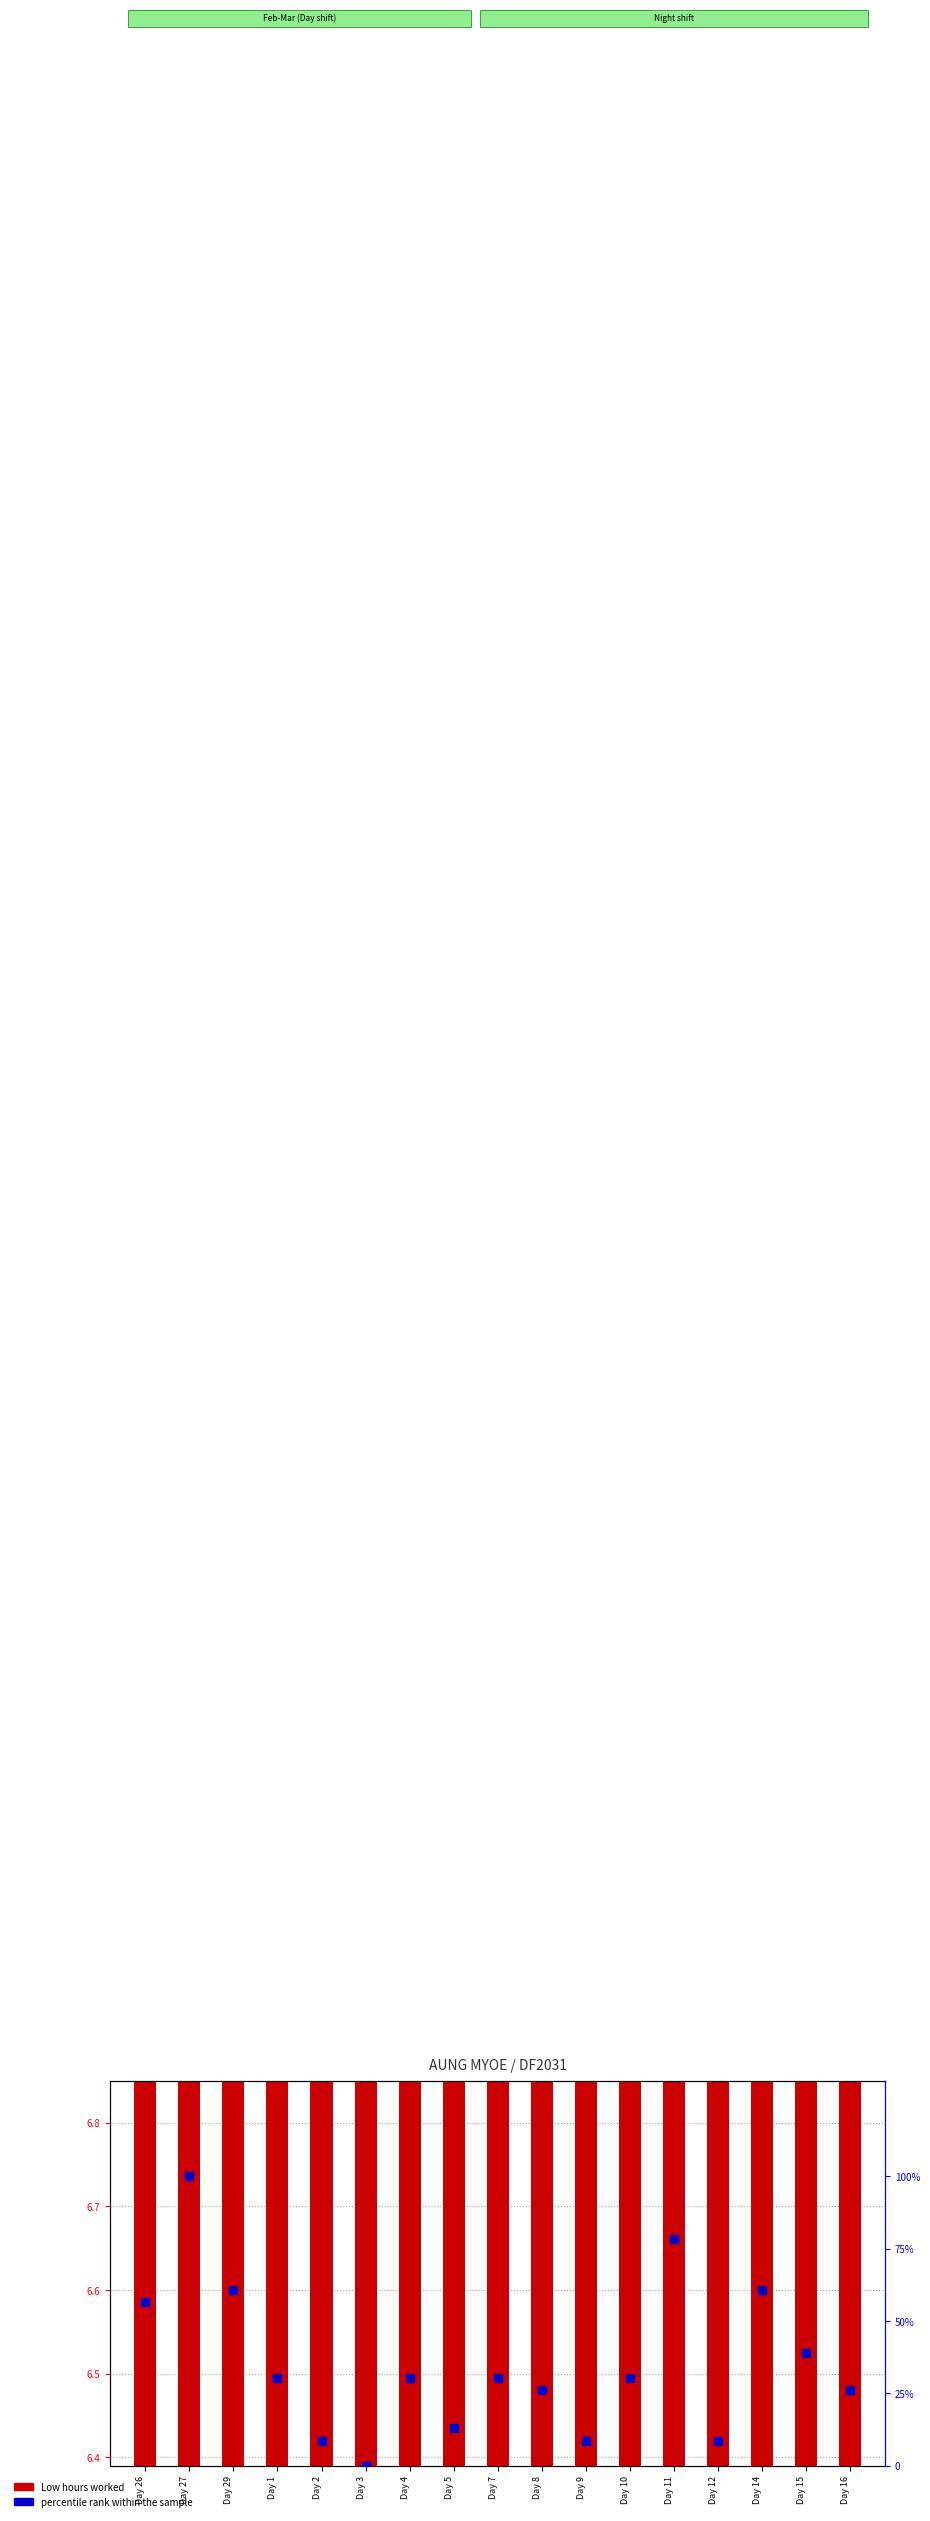

Which series has the widest spread of Y values?

percentile rank within the sample